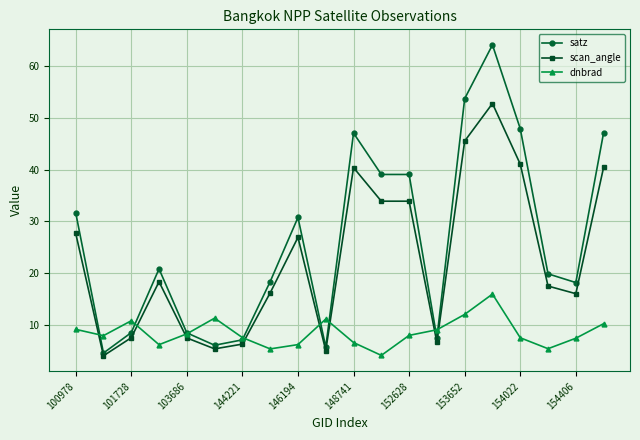

What is the value of the dnbrad point at the 5th from the left?

8.3